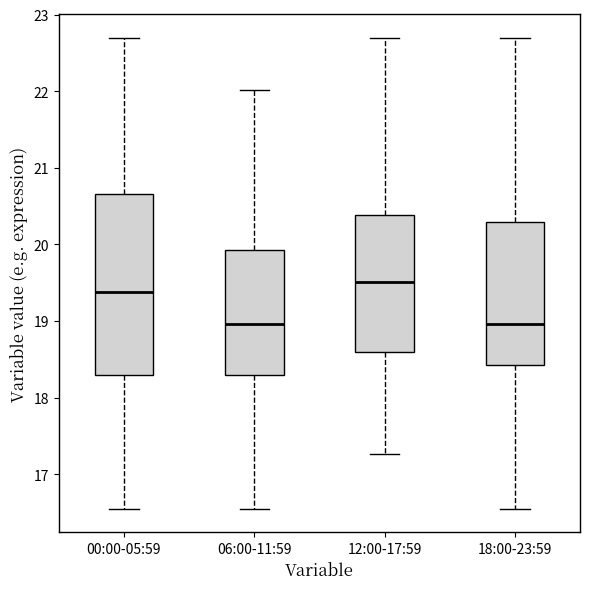

Which box's median line is the highest?

12:00-17:59